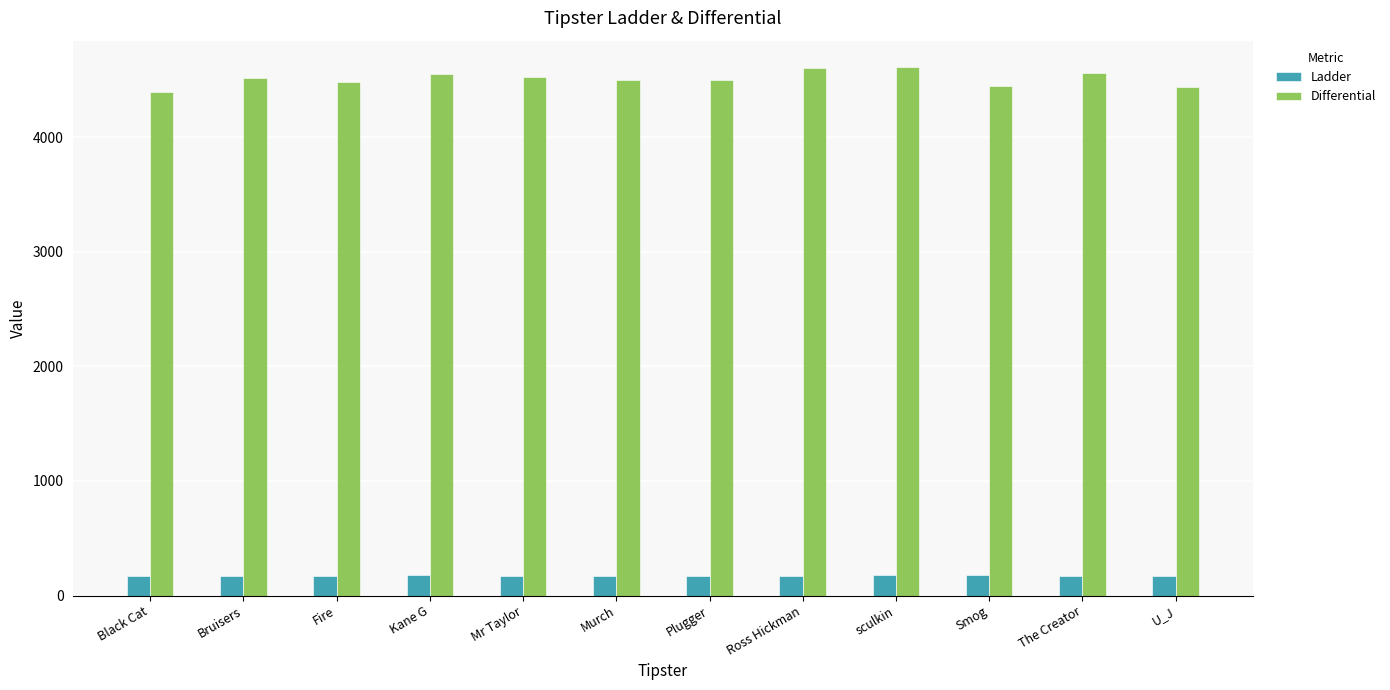

What is the greatest value displayed?

4610